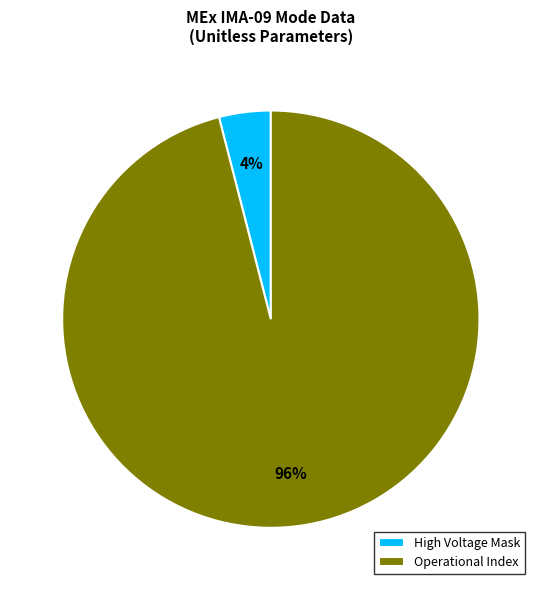

Count the number of slices in the pie.

2